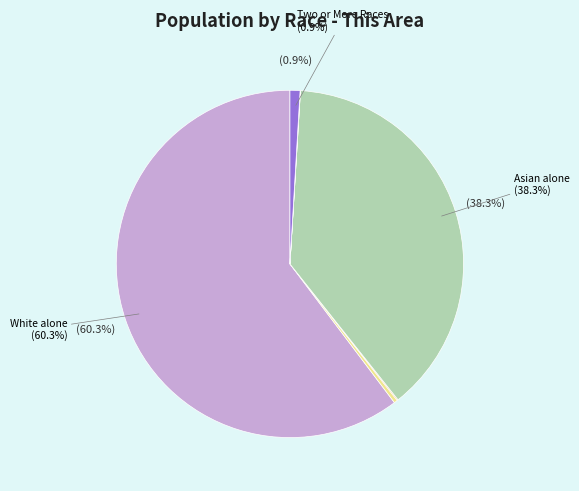

Is there a majority slice in this chart?

Yes